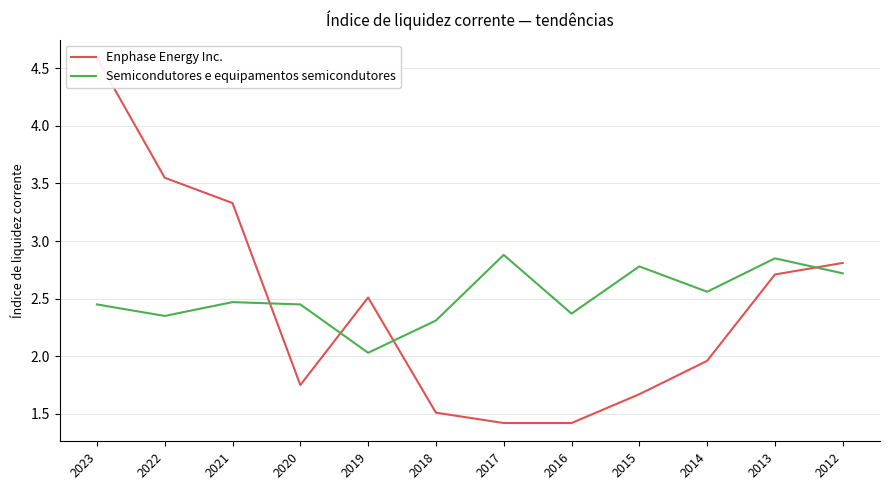

What is the difference between the Enphase Energy Inc. values at 2020 and 2018?

0.2